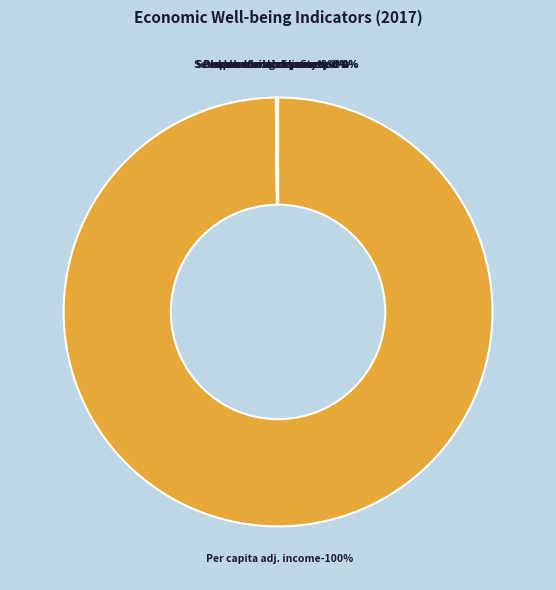

Which category has the smallest portion of the pie?

Severe housing deprivation rate